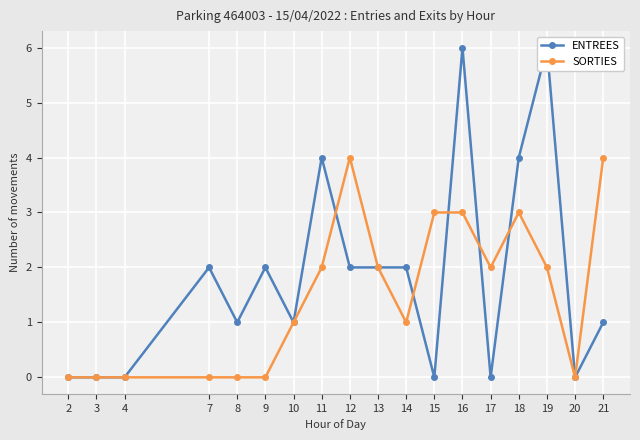

What are all the series names shown in the legend?

ENTREES, SORTIES